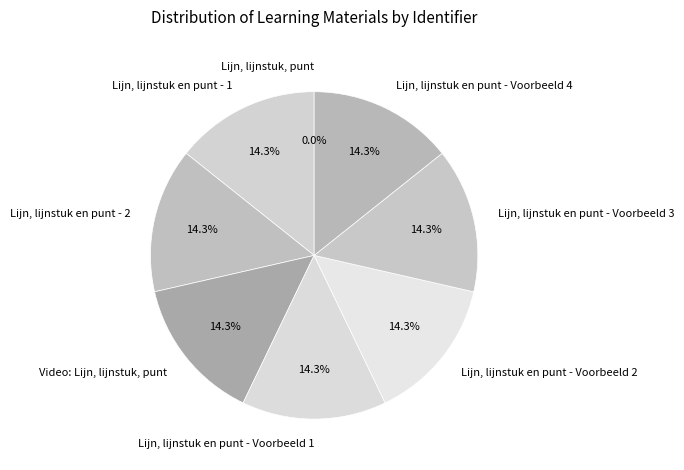

True or false: Lijn, lijnstuk en punt - Voorbeeld 3 accounts for 3% of the total.

False